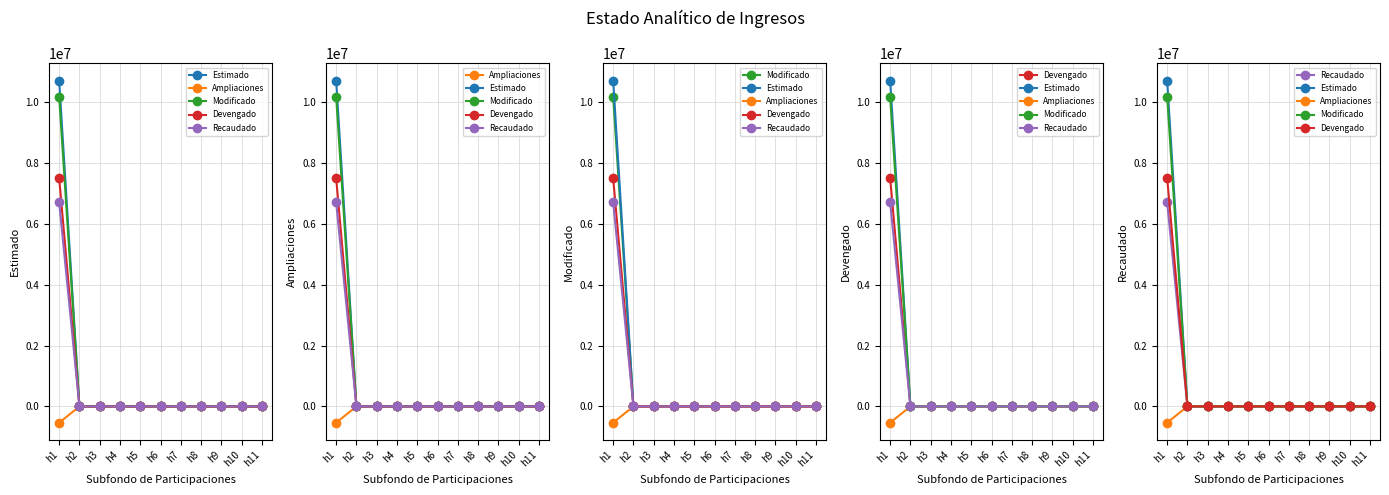

Where is Estimado nearest to the value 5354500?

h1